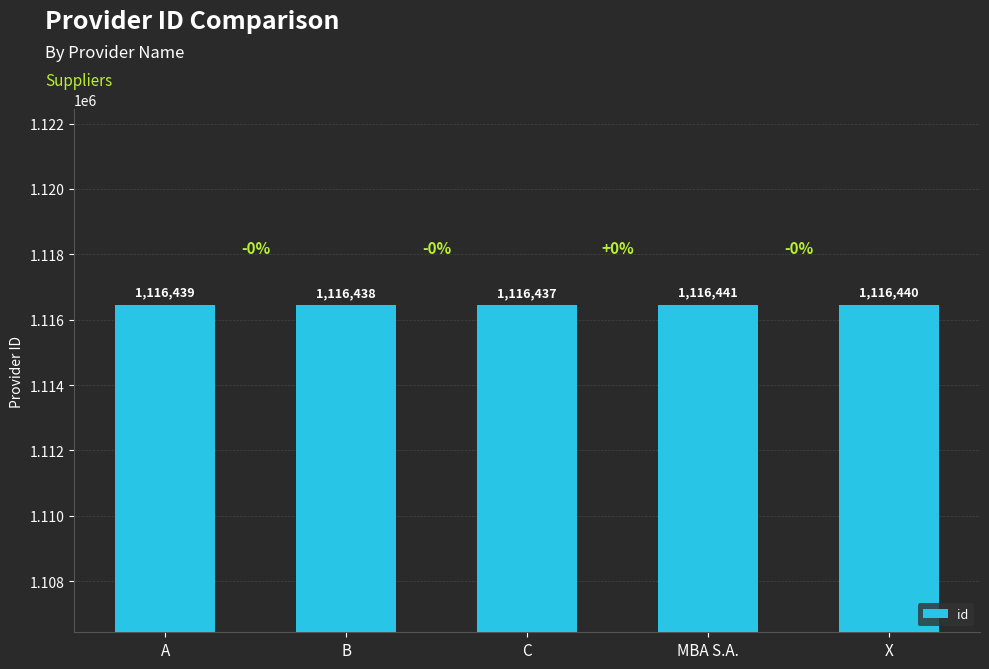

What is the difference between the second highest and minimum values?

3